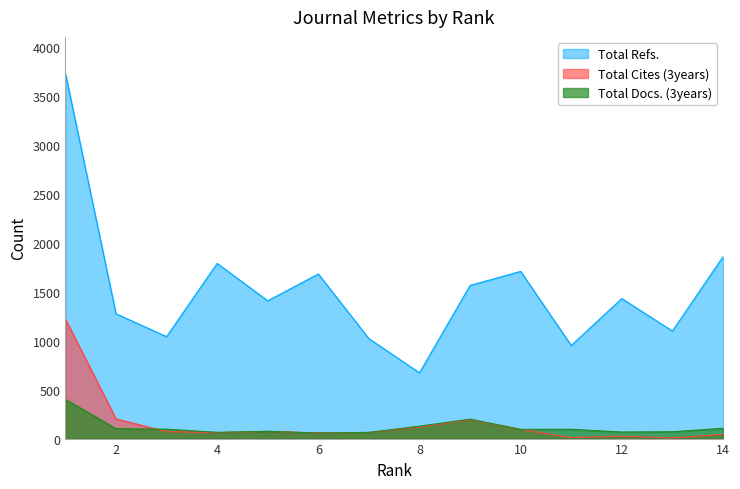

At which label does Total Docs. (3years) first exceed 95?

1